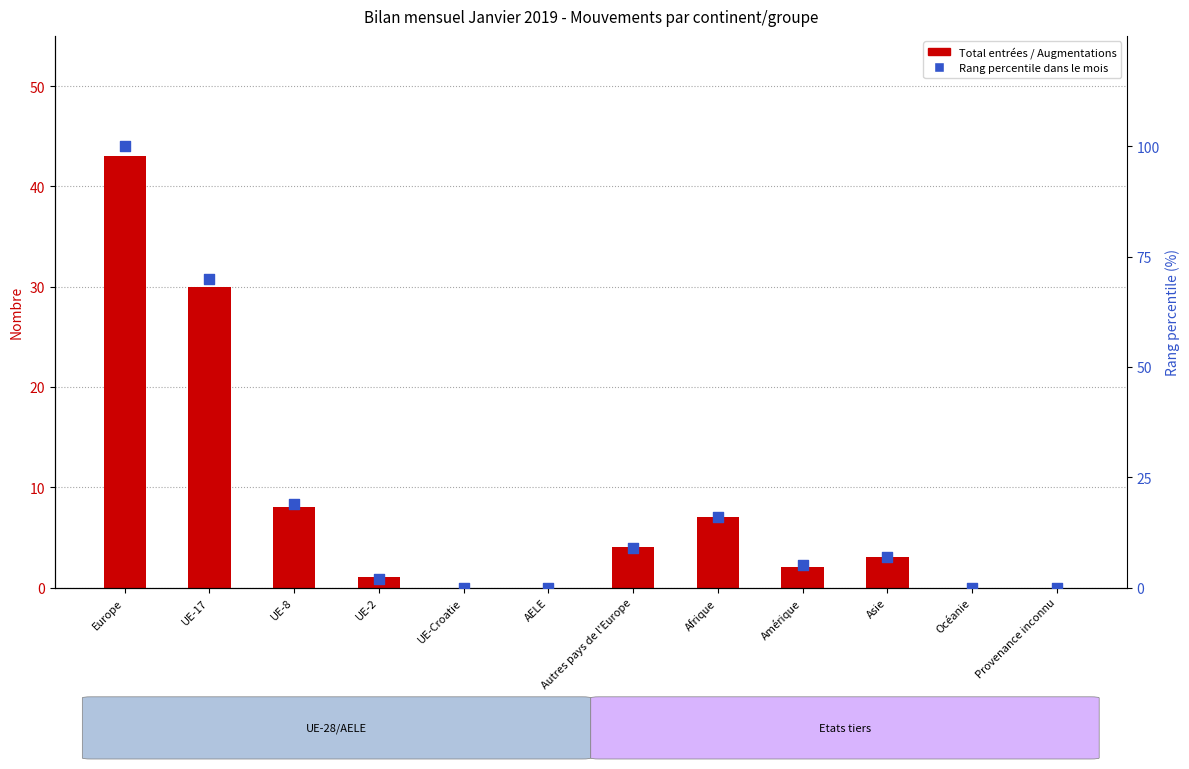

Which series has the largest total across all categories?

Rang percentile